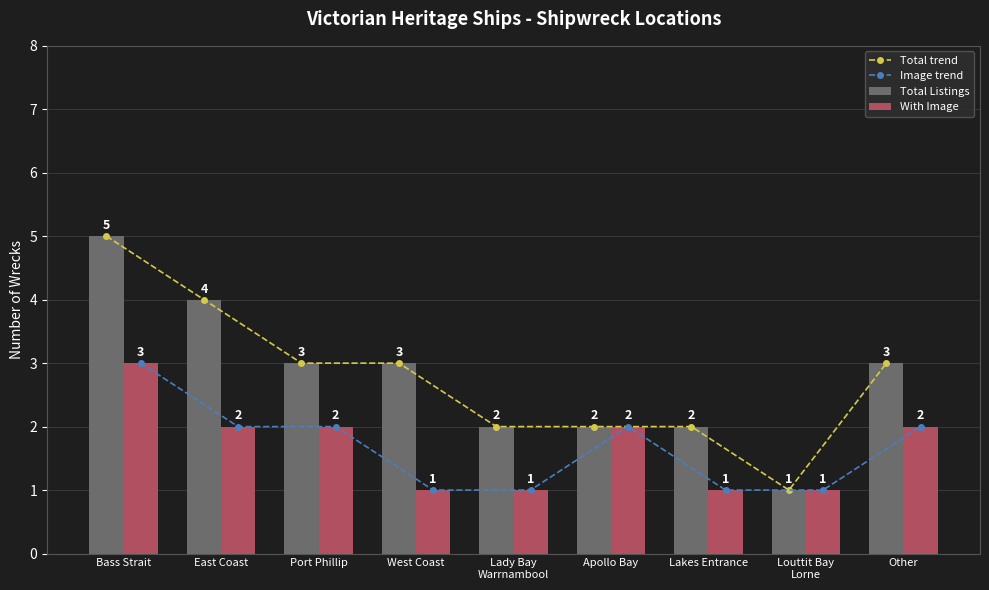

What is the total value across all series at Louttit Bay
Lorne?

4